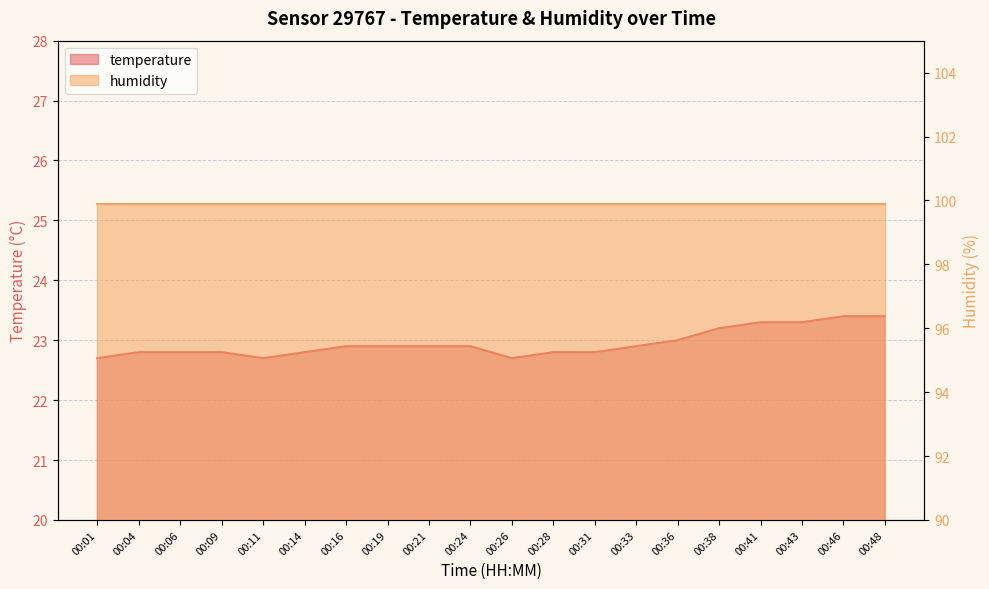

What is the change in value from 00:41 to 00:48?

+0.1